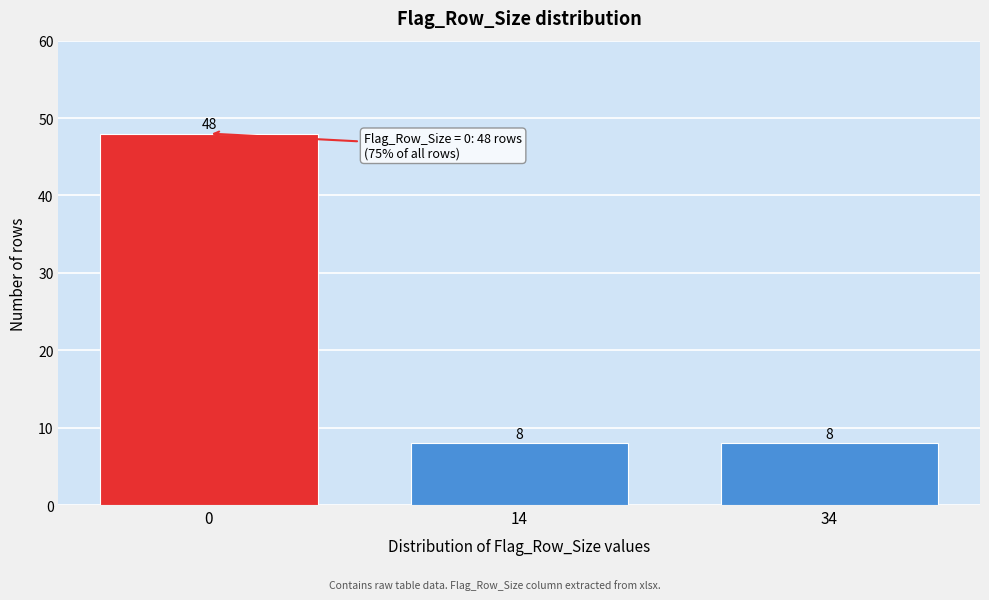

Reading left to right, list all the values displayed in this chart.

48	8	8